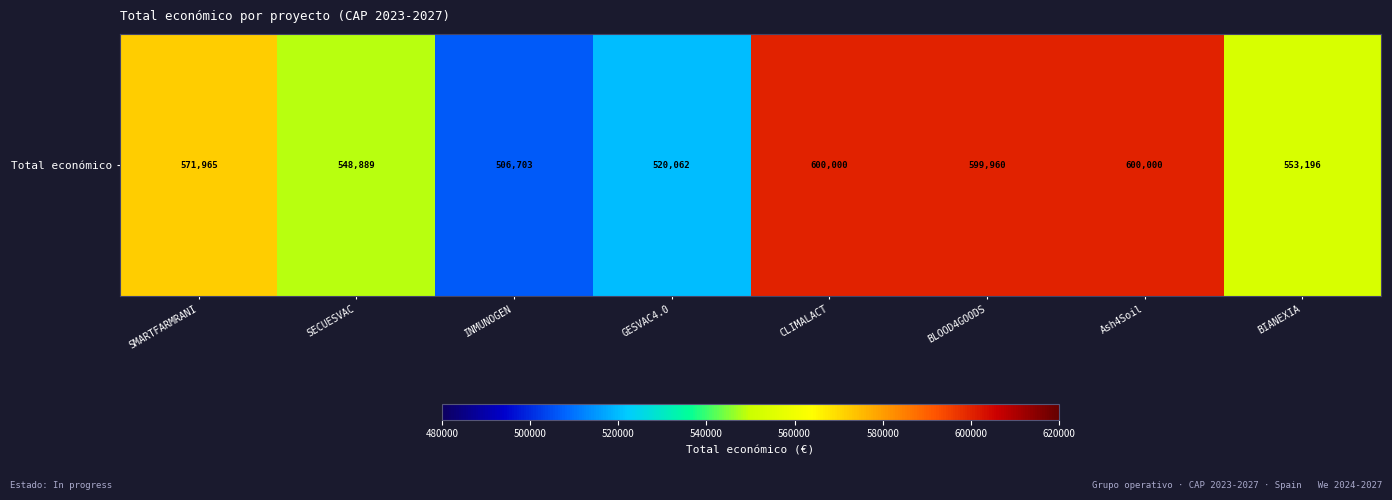

What is the difference between the second highest and second lowest values?

79938